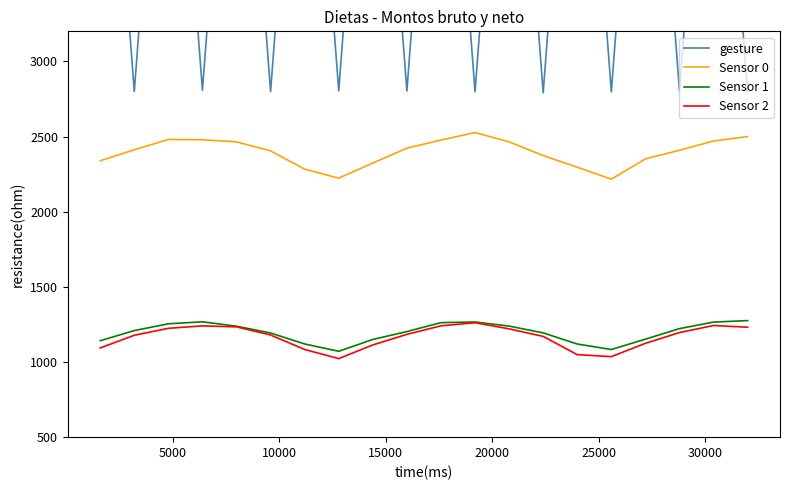

What is the lowest value of the gesture series?

2790.4